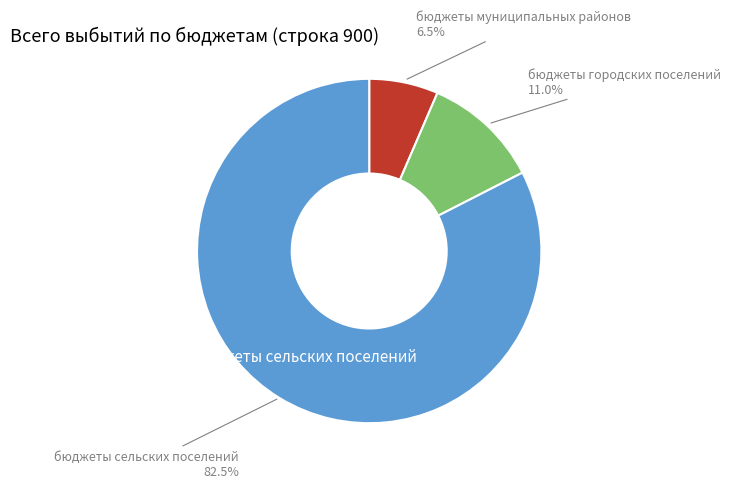

To the nearest percent, what is the difference between the бюджеты сельских поселений and бюджеты городских поселений slice percentages?

72%